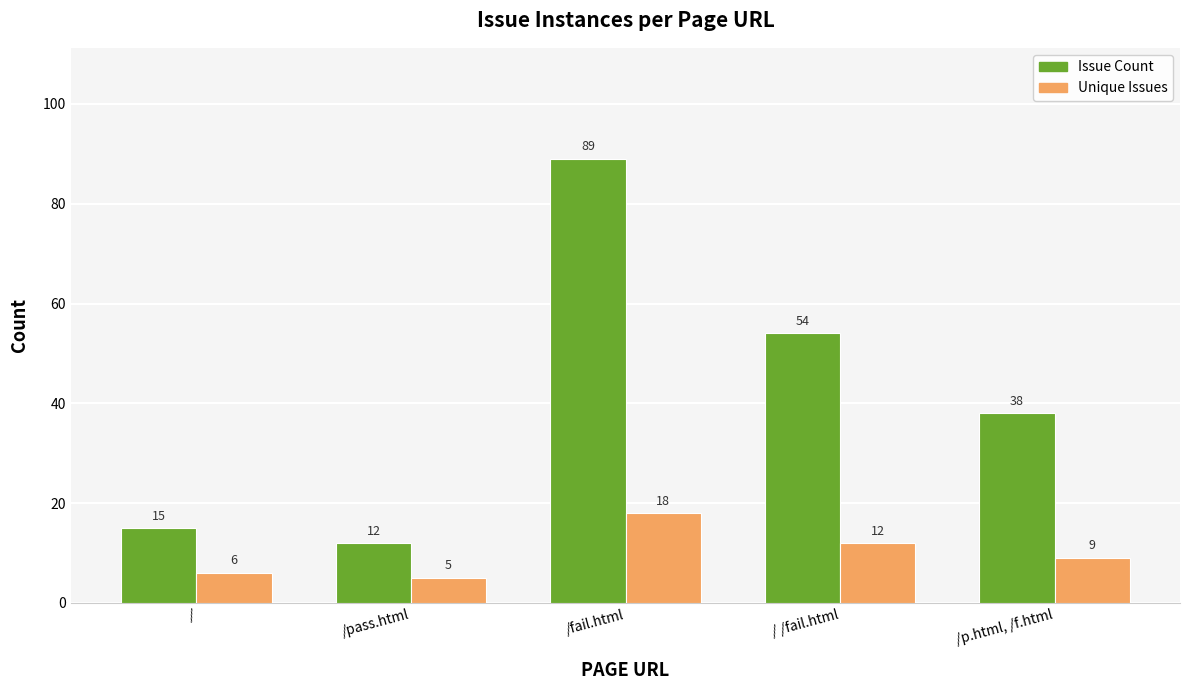

What position from the left is /fail.html?

3